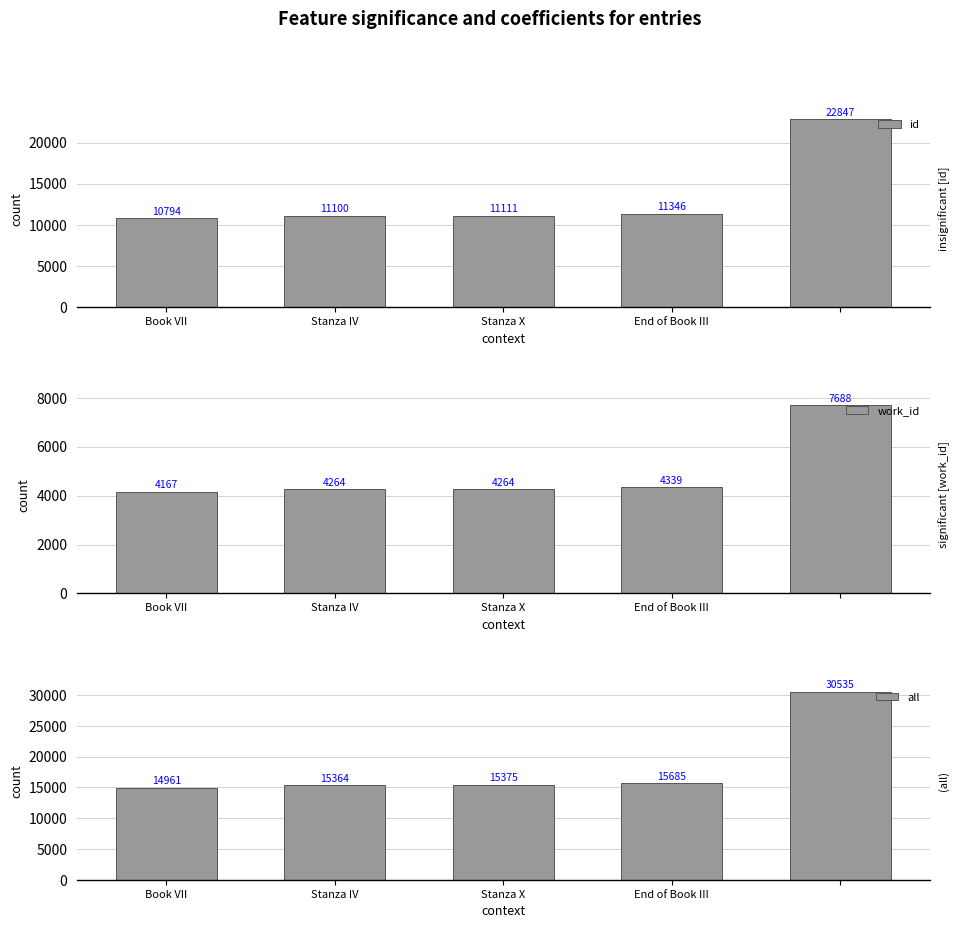

True or false: id has a value of 22847 at 4.

True